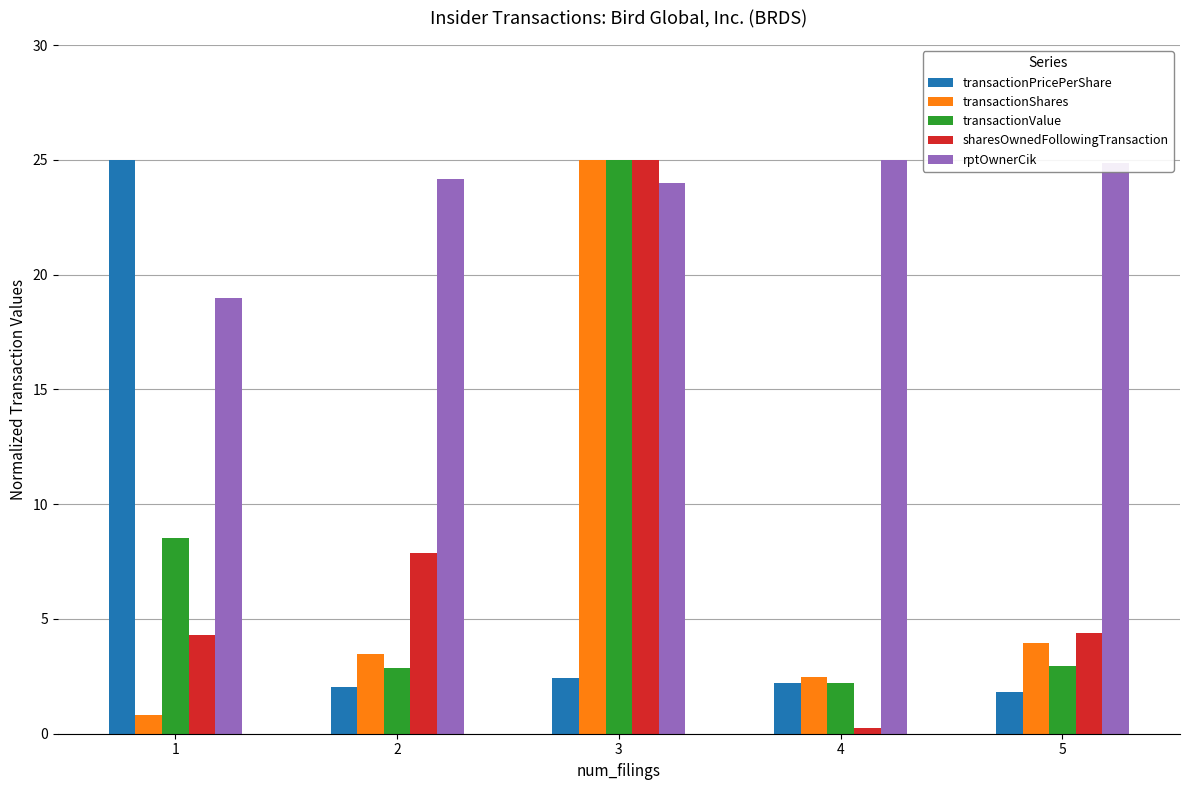

What are all the series names shown in the legend?

transactionPricePerShare, transactionShares, transactionValue, sharesOwnedFollowingTransaction, rptOwnerCik